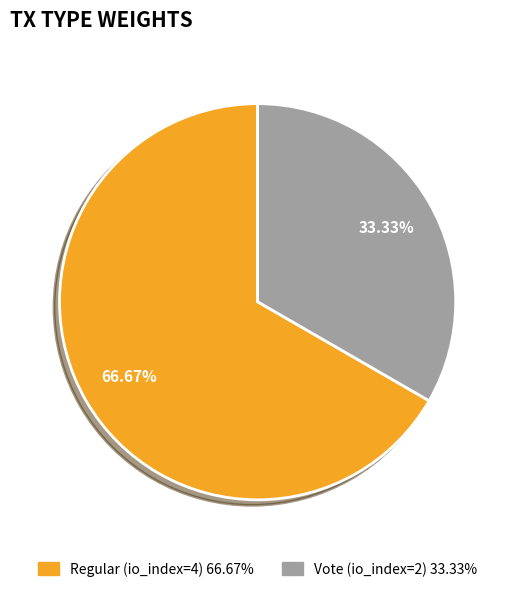

How many segments does this pie chart have?

2